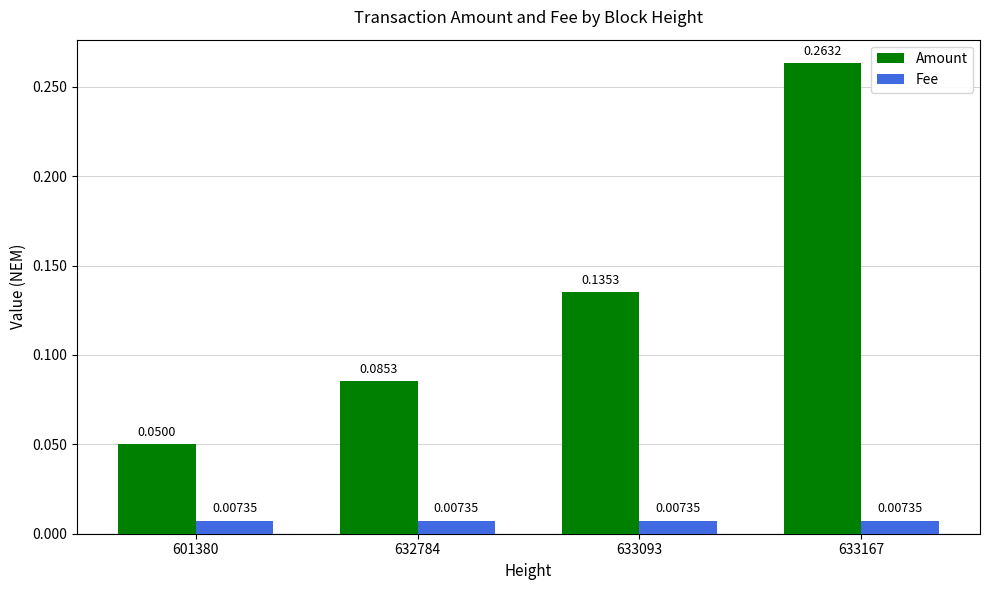

What is the sum of all Amount values?

0.5